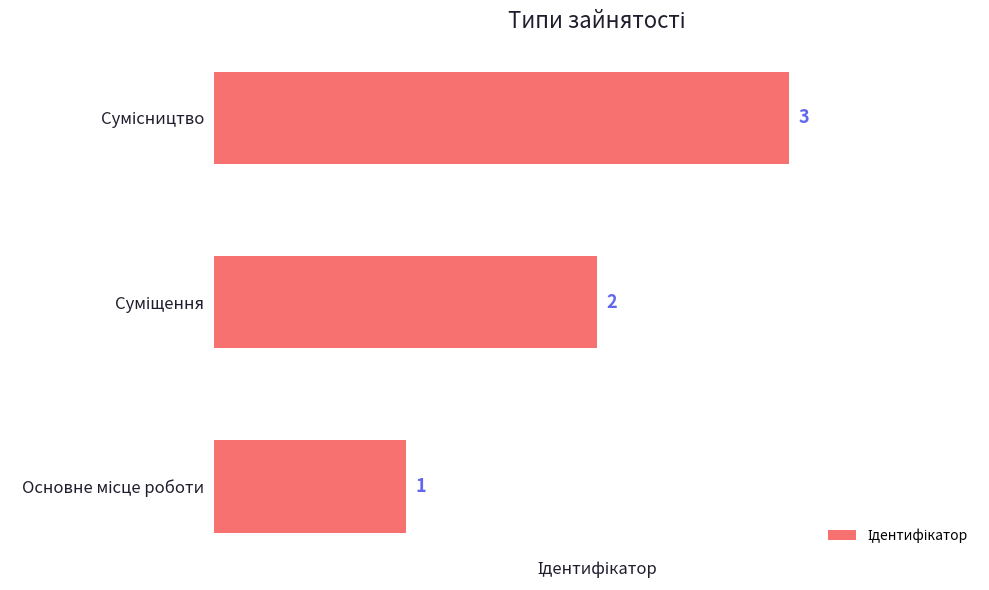

What is the greatest value displayed?

3